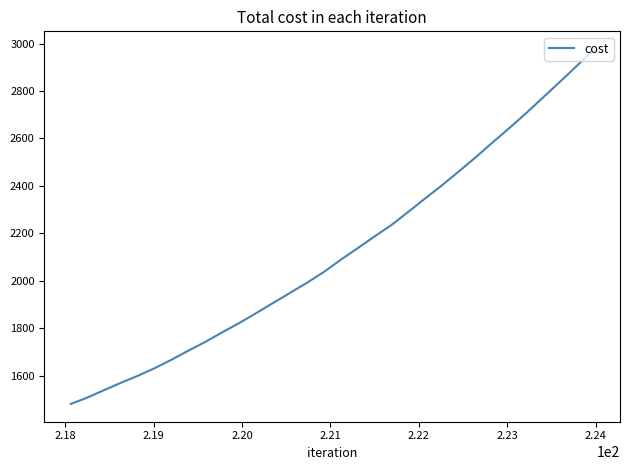

What is the average value?

2122.0